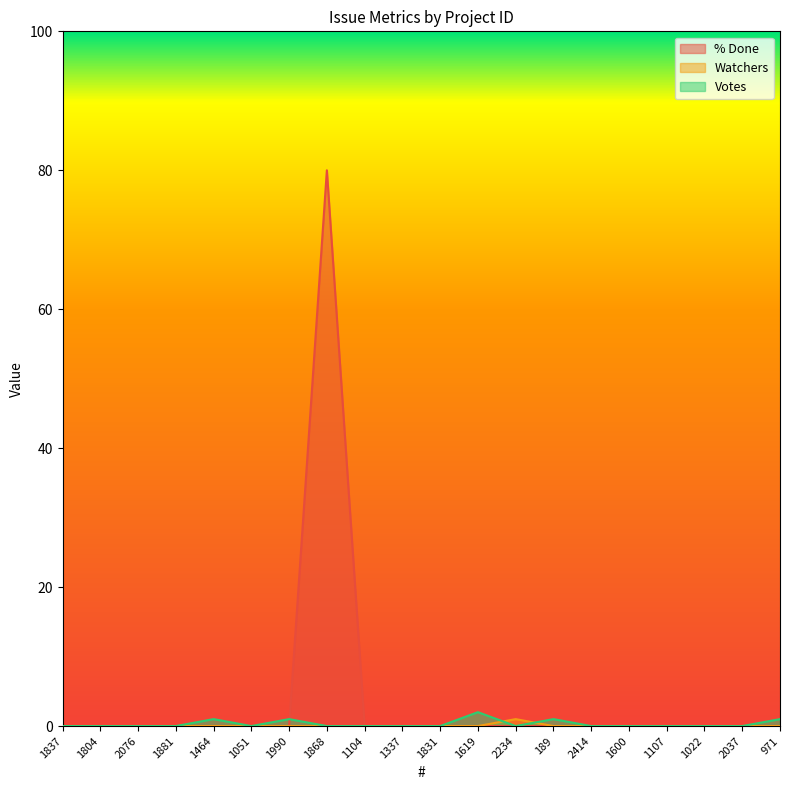

Is it true that Votes equals 1 at 1881?

False